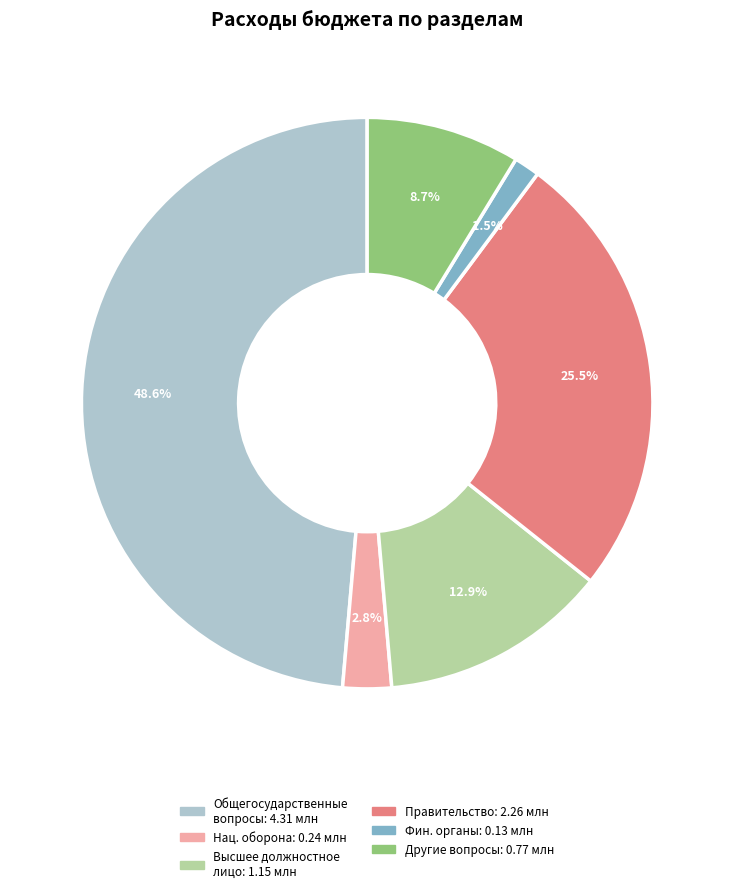

Is there a majority slice in this chart?

No